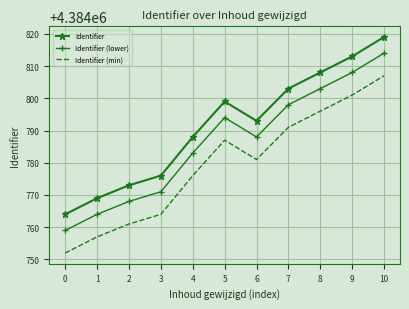

What is the difference between the Identifier (lower) values at 3 and 7?

27